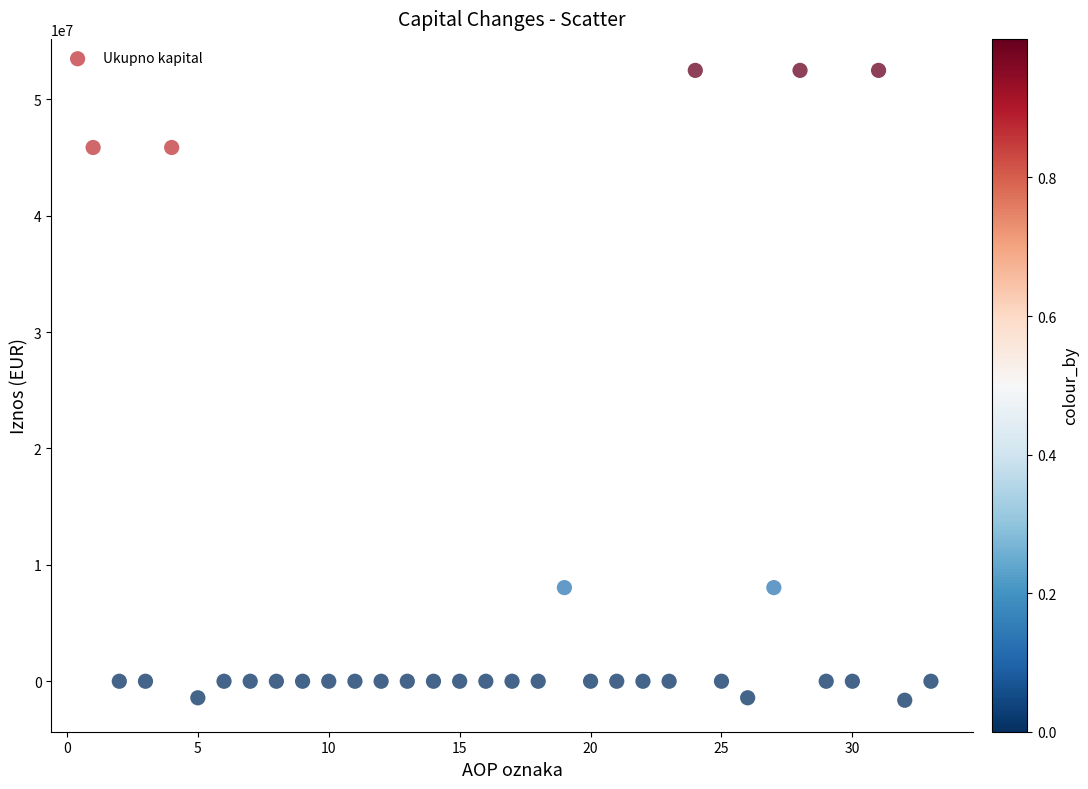

What is the range of Y values (max minus min)?

54106942